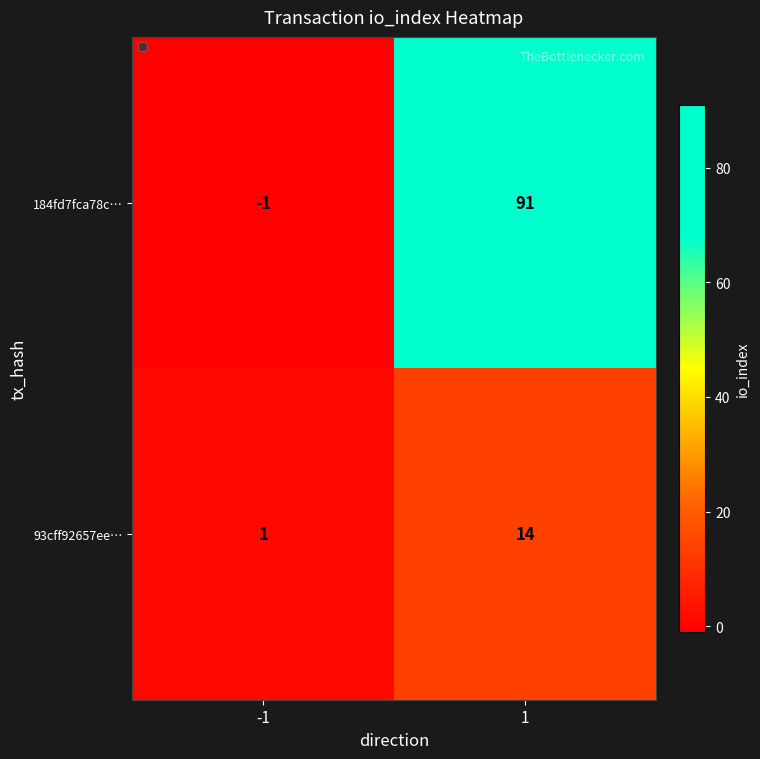

What is the average value of the 184fd7fca78c… series?

45